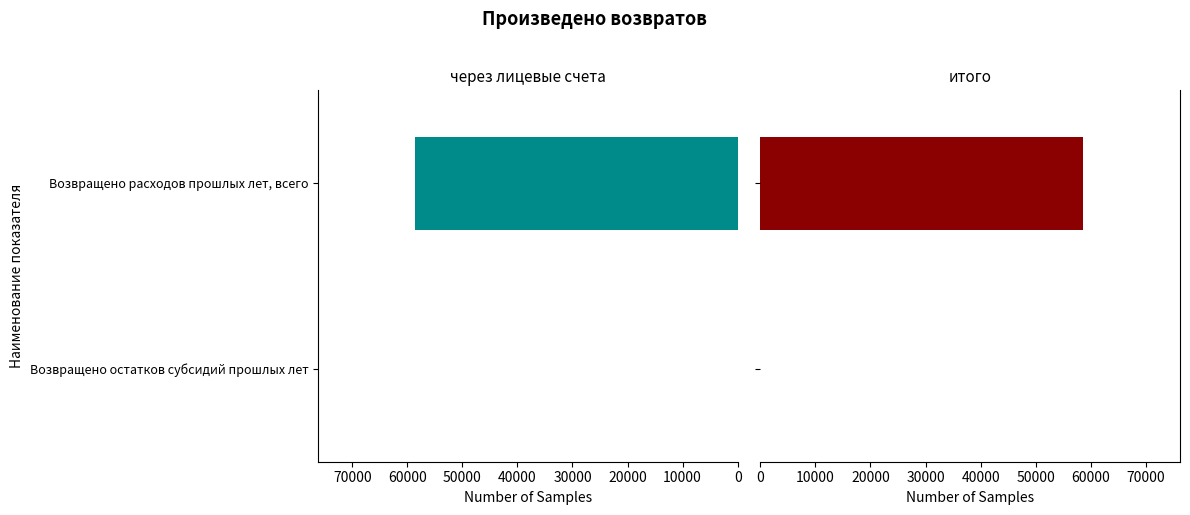

List the series in order of their peak value, lowest first.

через лицевые счета, итого